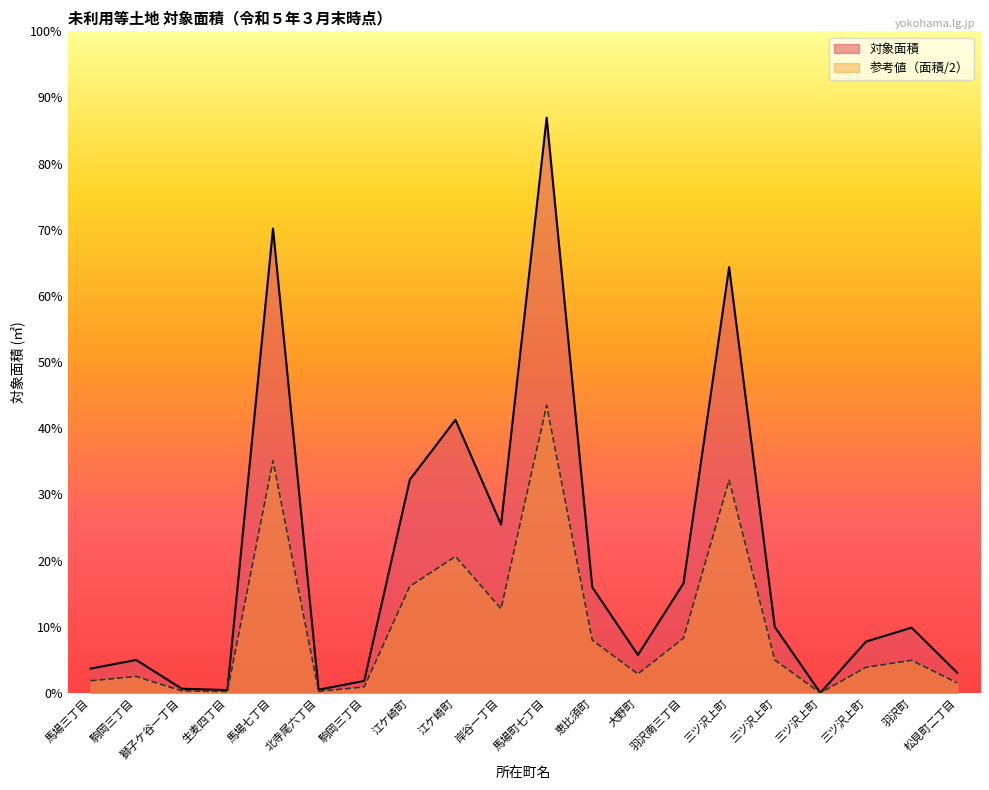

The value of 参考値 at 生麦四丁目 is 7.9. True or false?

False